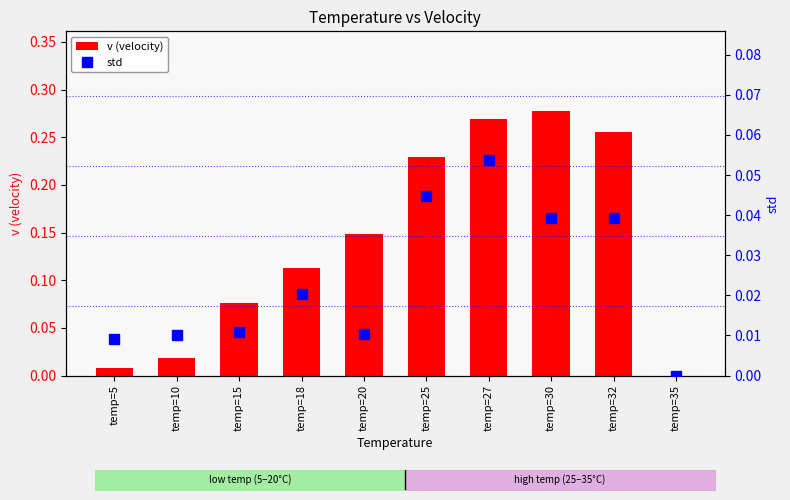

Which series has the largest total across all categories?

v (velocity)